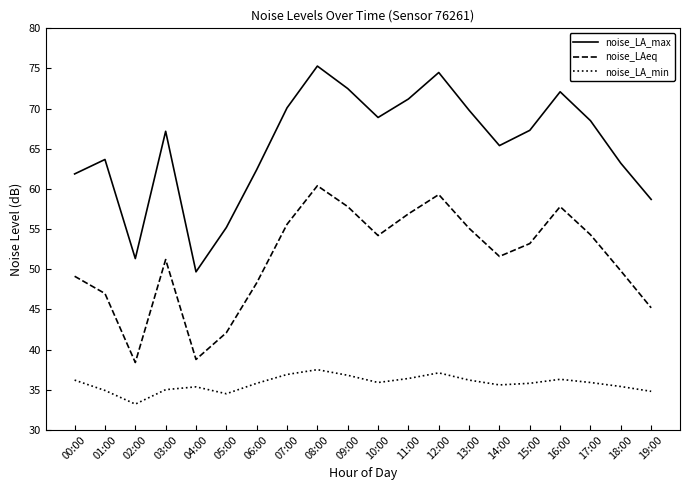

True or false: noise_LAeq has more than 1 interior local peaks.

True